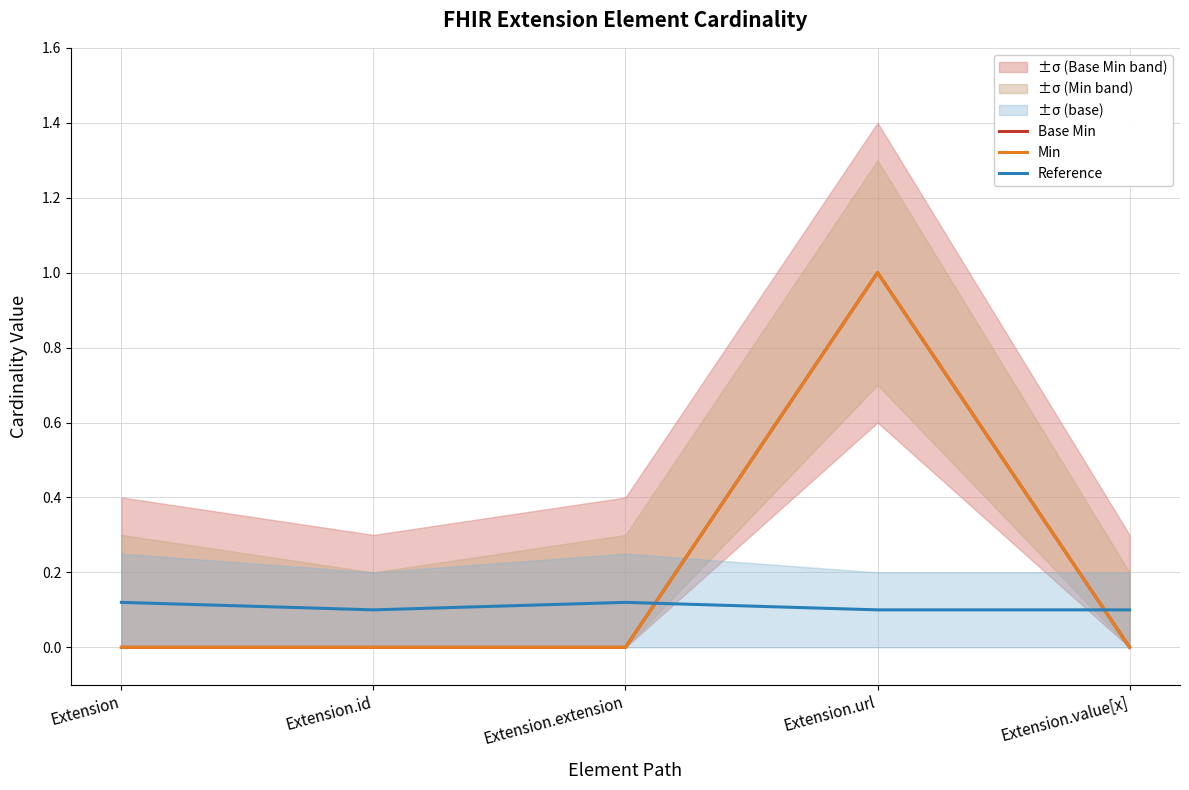

The Base Min series shows -0.5 at Extension.extension. True or false?

False